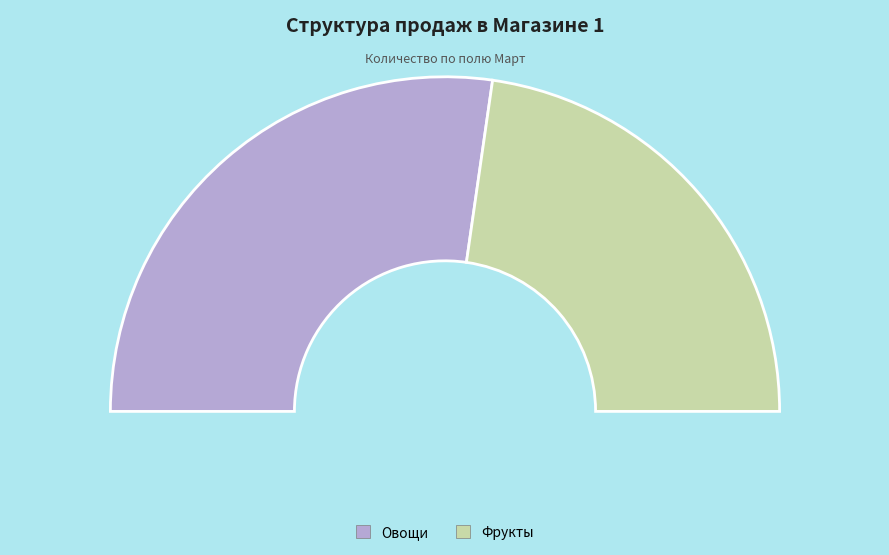

Rank the categories by value from lowest to highest.

Фрукты, Овощи